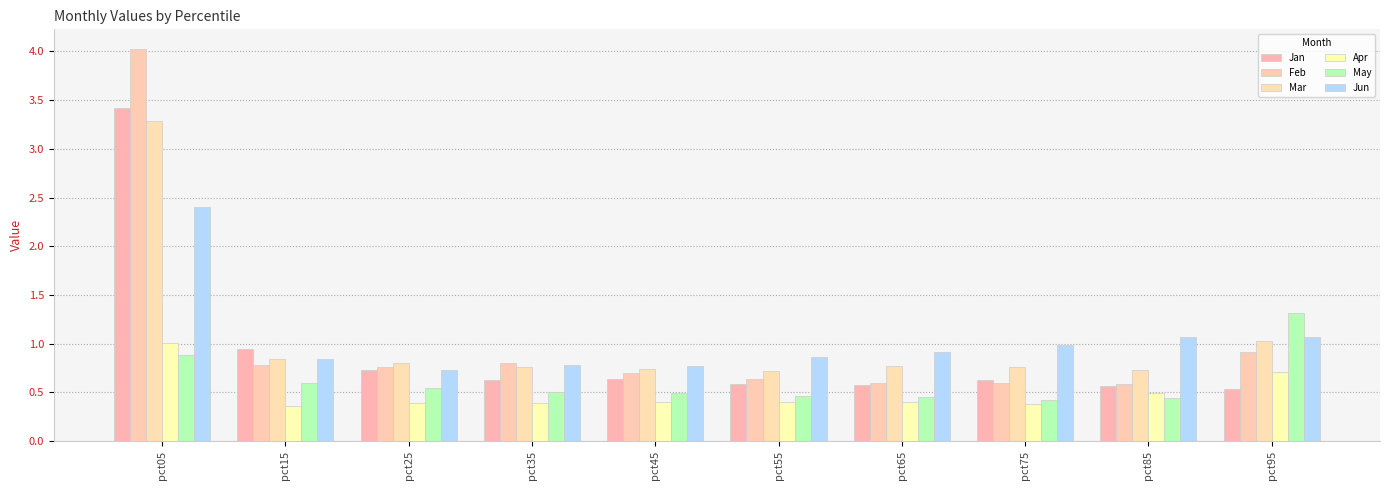

What is the highest value of the May series?

1.3